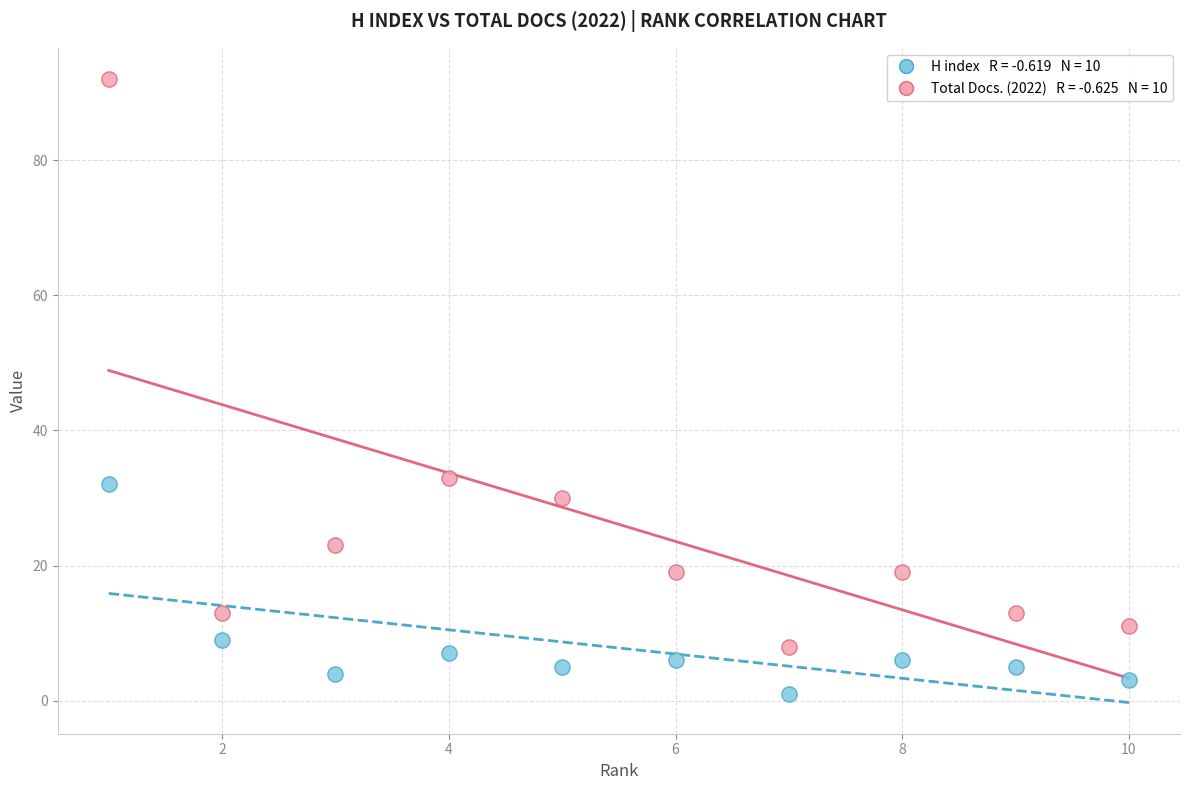

Across all data points, what is the range of Y values (max minus min)?

91